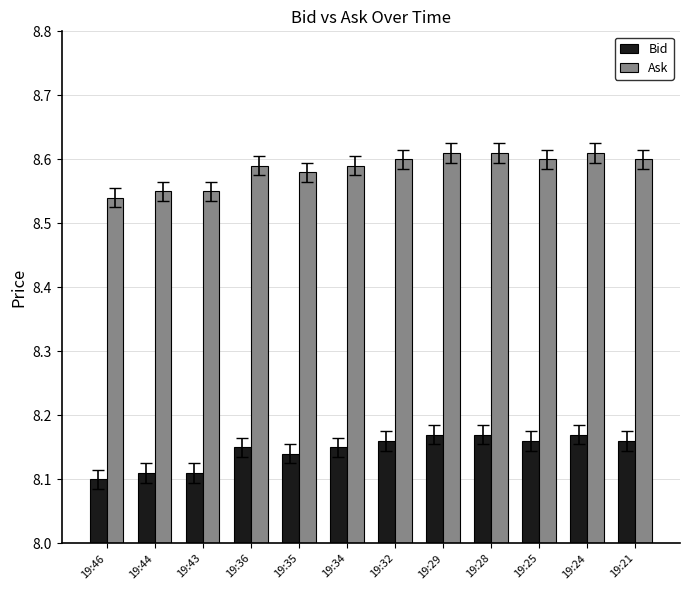

What is the difference between the highest and lowest values at 19:36?

0.4